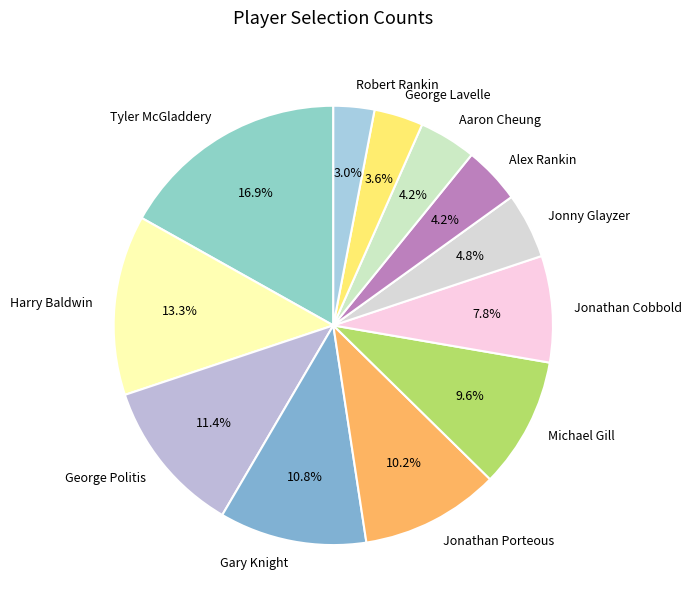

How much of the chart is everything except Jonathan Cobbold?

92.2%